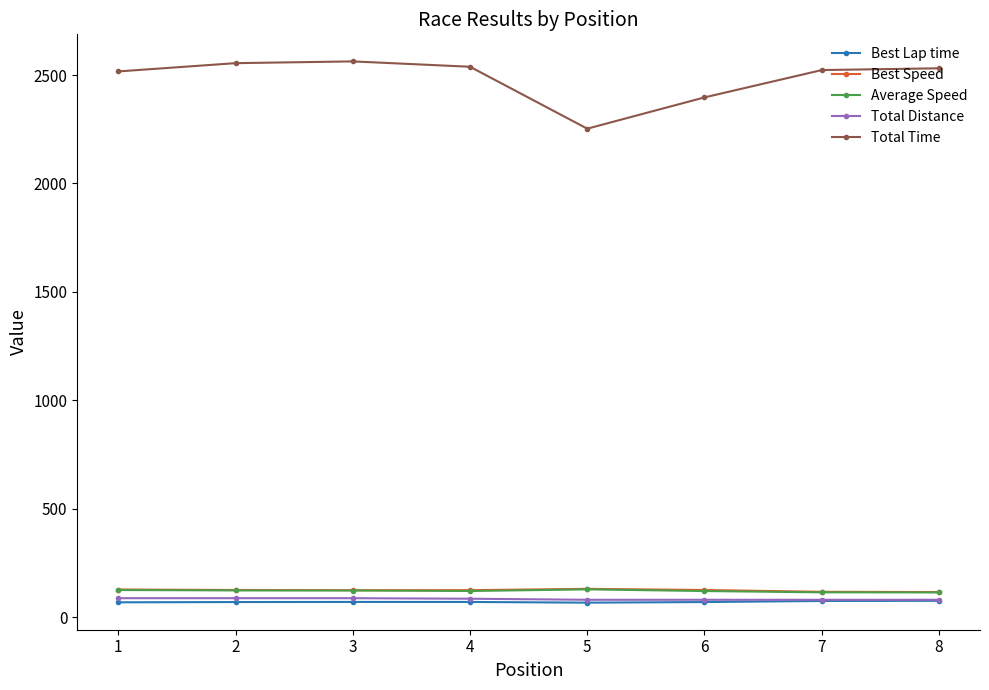

What is the value of the Total Time point at the 8th from the left?

2531.0